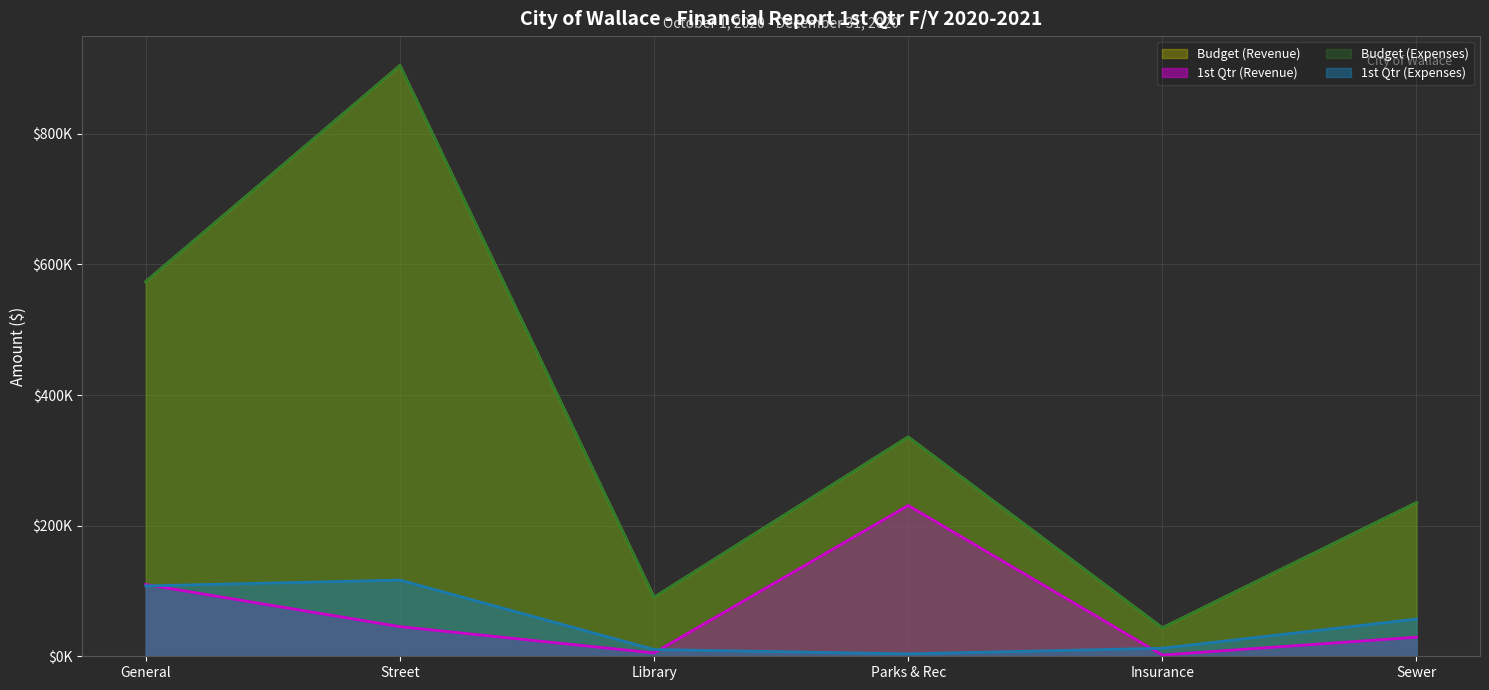

True or false: Budget (Expenses) and 1st Qtr (Revenue) intersect in this chart.

False